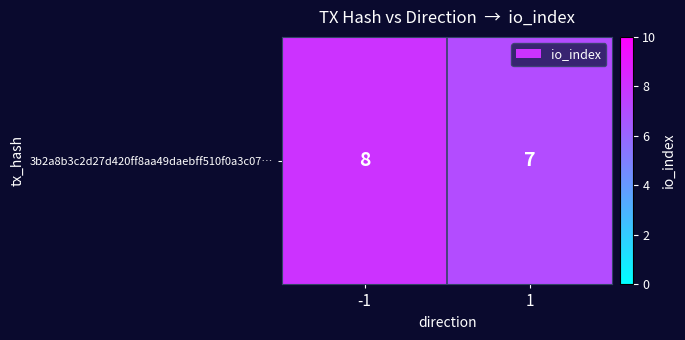

Which label corresponds to the largest value in the chart?

-1